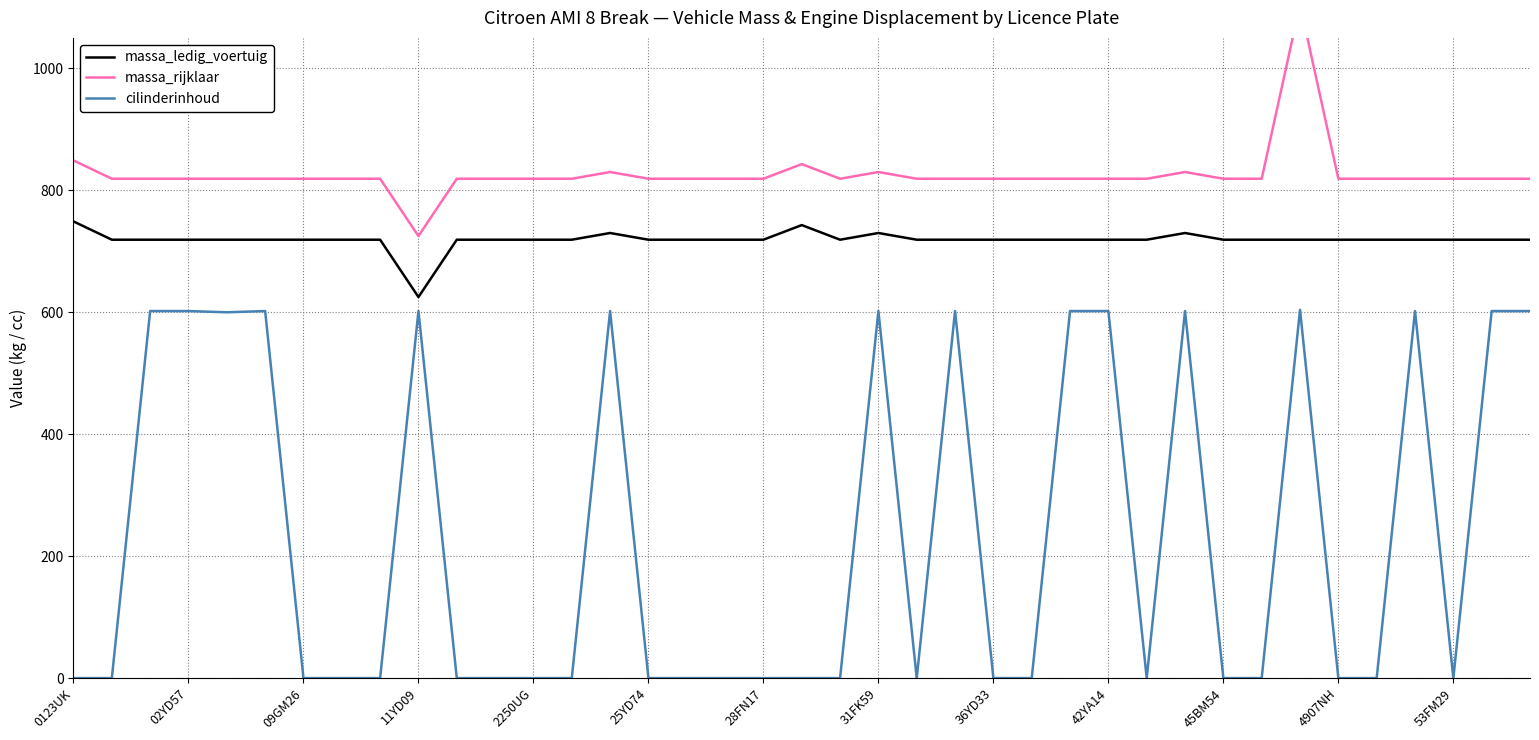

True or false: cilinderinhoud and massa_ledig_voertuig intersect in this chart.

False